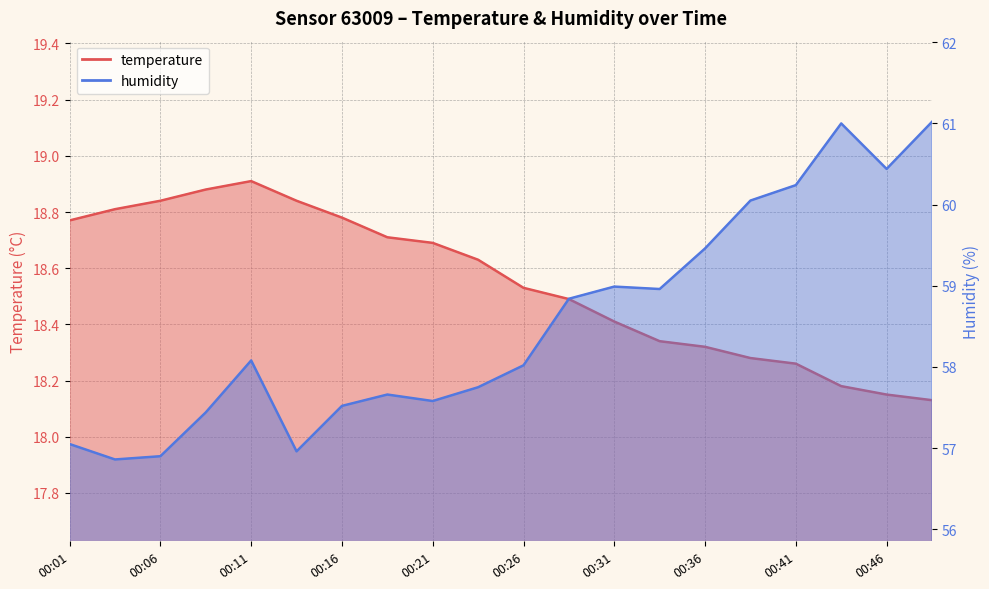

What is the sum of the humidity values at 00:33 and 00:21?

116.5